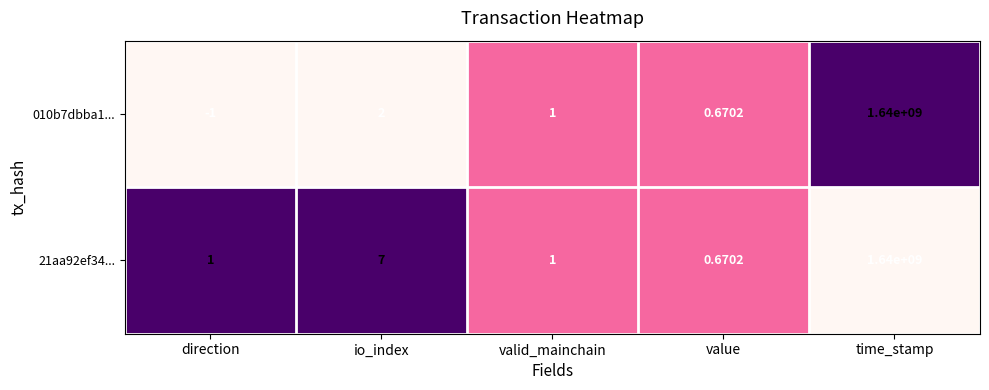

Is the value of 21aa92ef34... at direction greater than the value of 010b7dbba1... at direction?

Yes